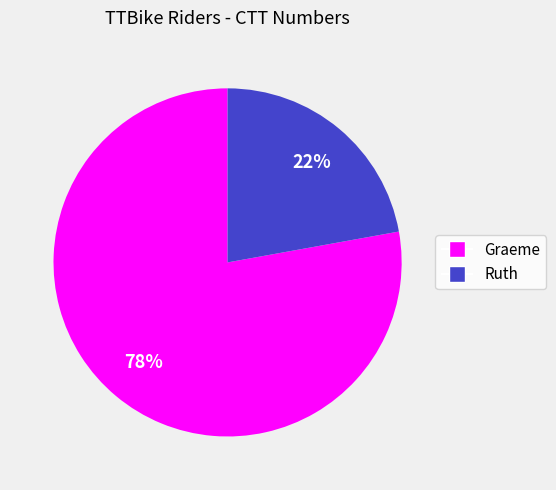

Is the sum of Graeme and Ruth greater than half?

Yes